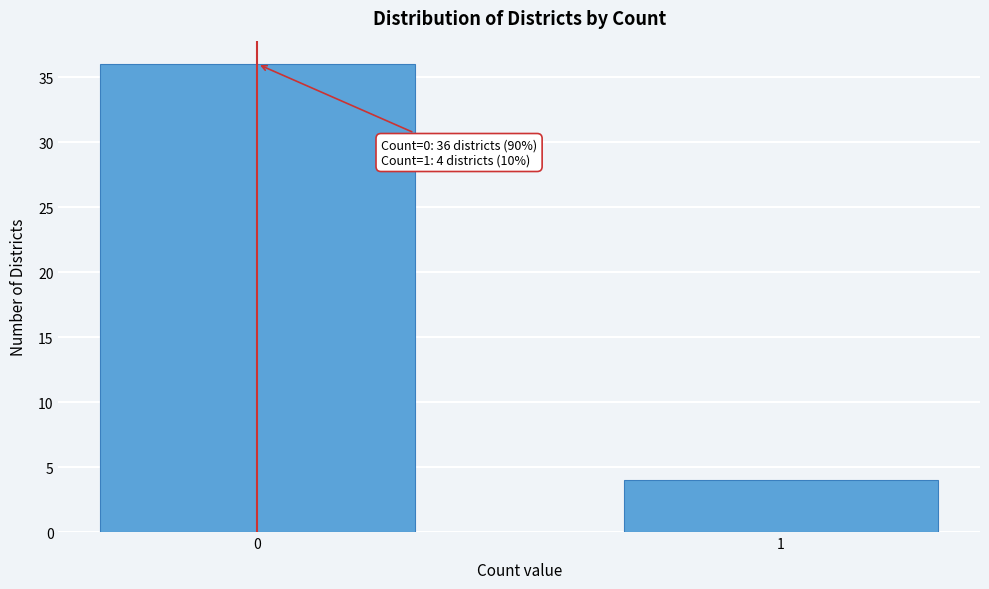

Reading left to right, transcribe all the data shown in this chart.

0=36	1=4